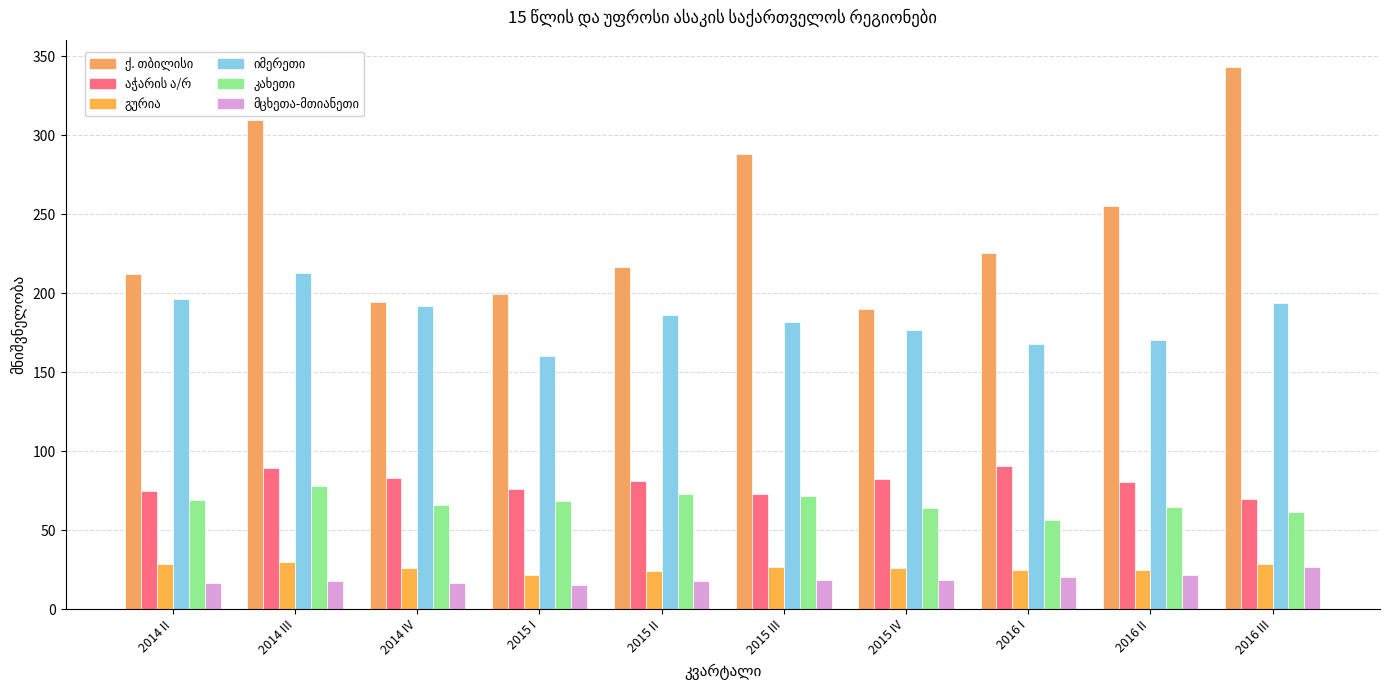

How many distinct data groups are displayed?

6